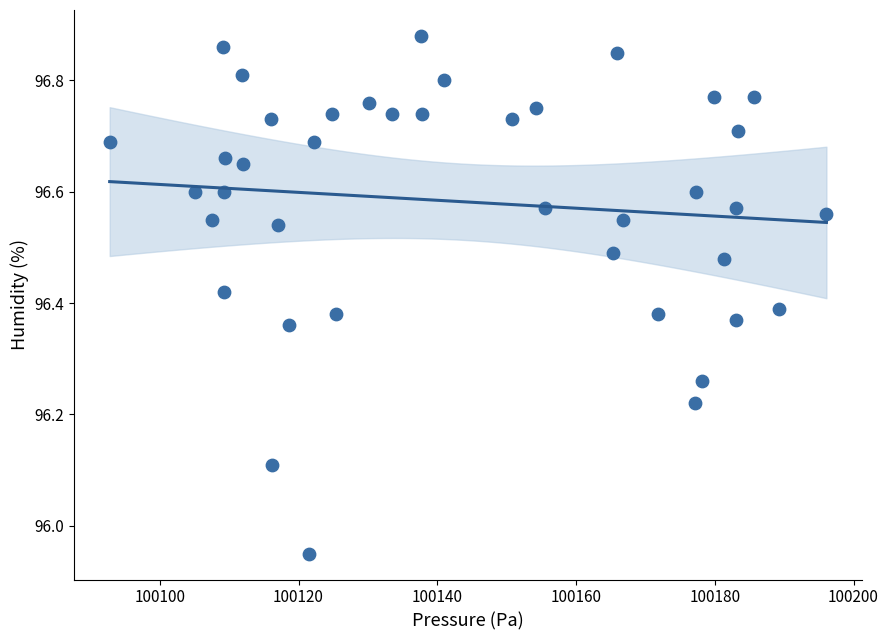

What is the range of Y values (max minus min)?

0.9